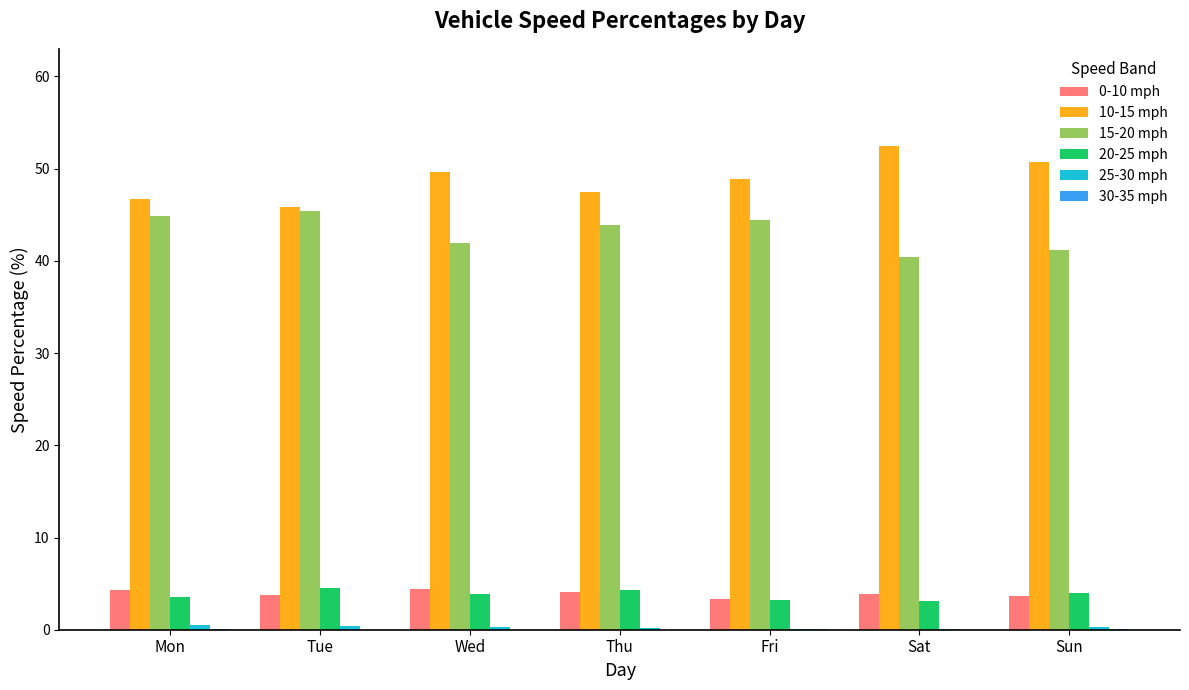

What is the maximum value shown in the chart?

52.5